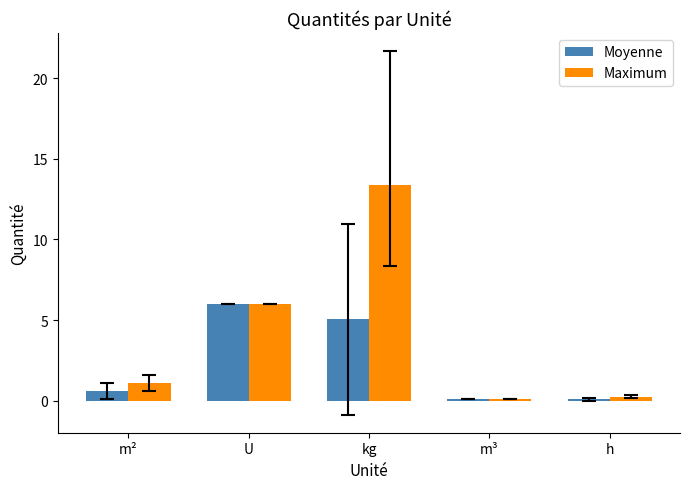

What is the difference between the second highest and minimum values in the Moyenne series?

5.0